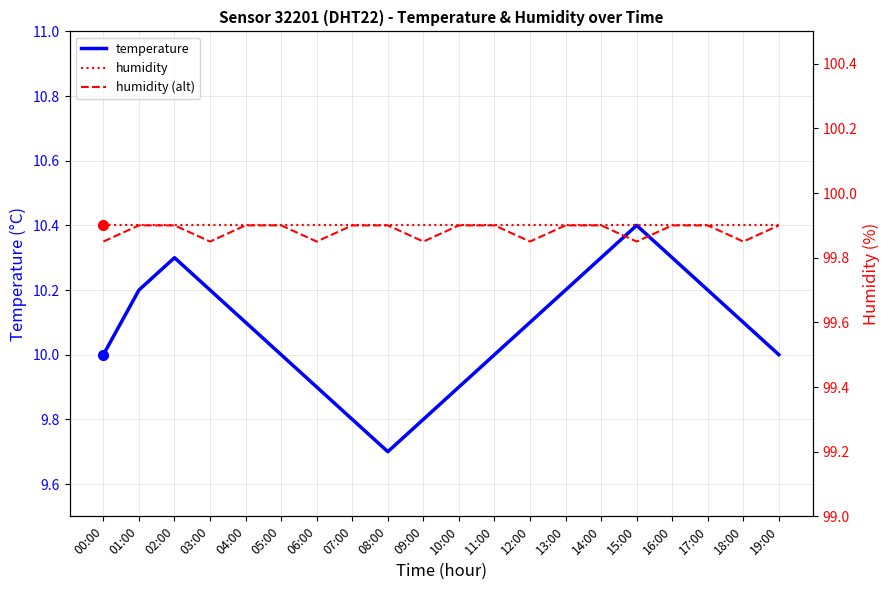

Which label corresponds to the largest value in the chart?

00:00